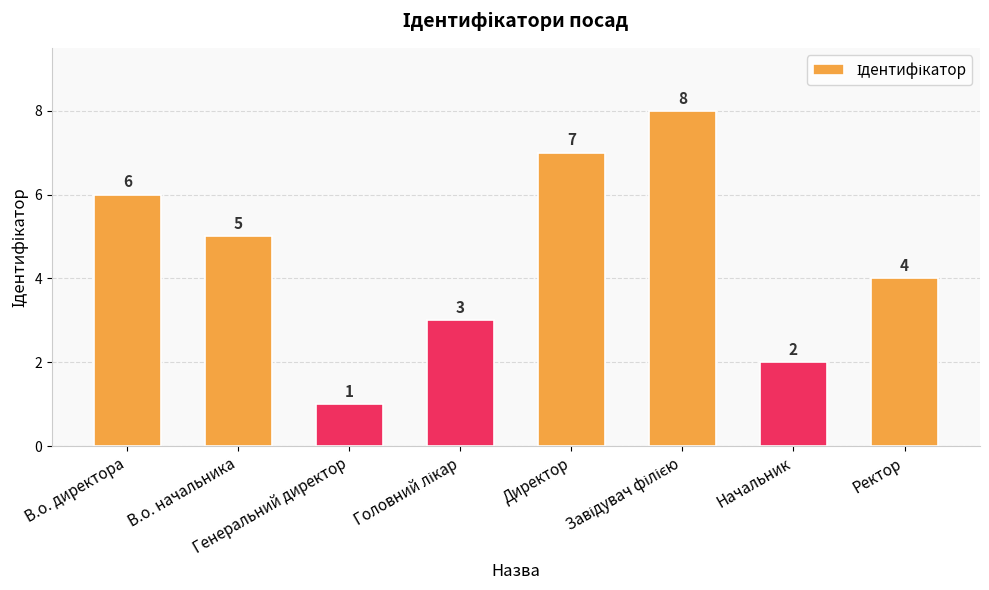

What is the difference between the second highest and minimum values?

6